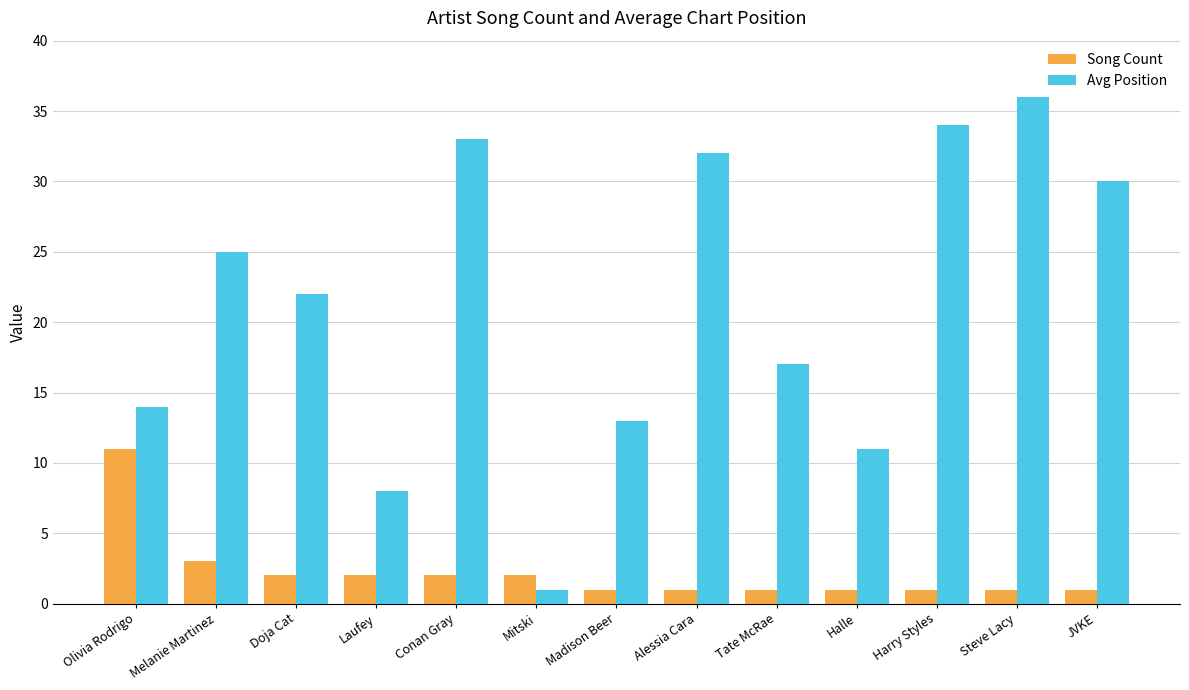

What are all the series names shown in the legend?

Song Count, Avg Position